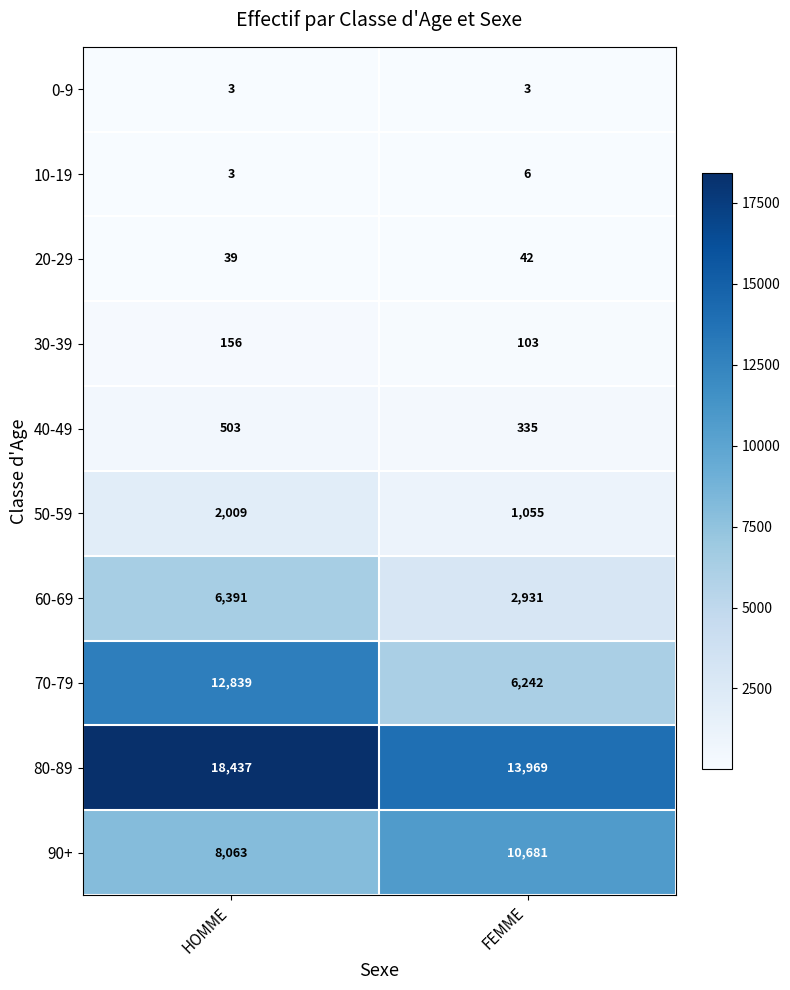

True or false: 90+ has a value of 4580 at HOMME.

False